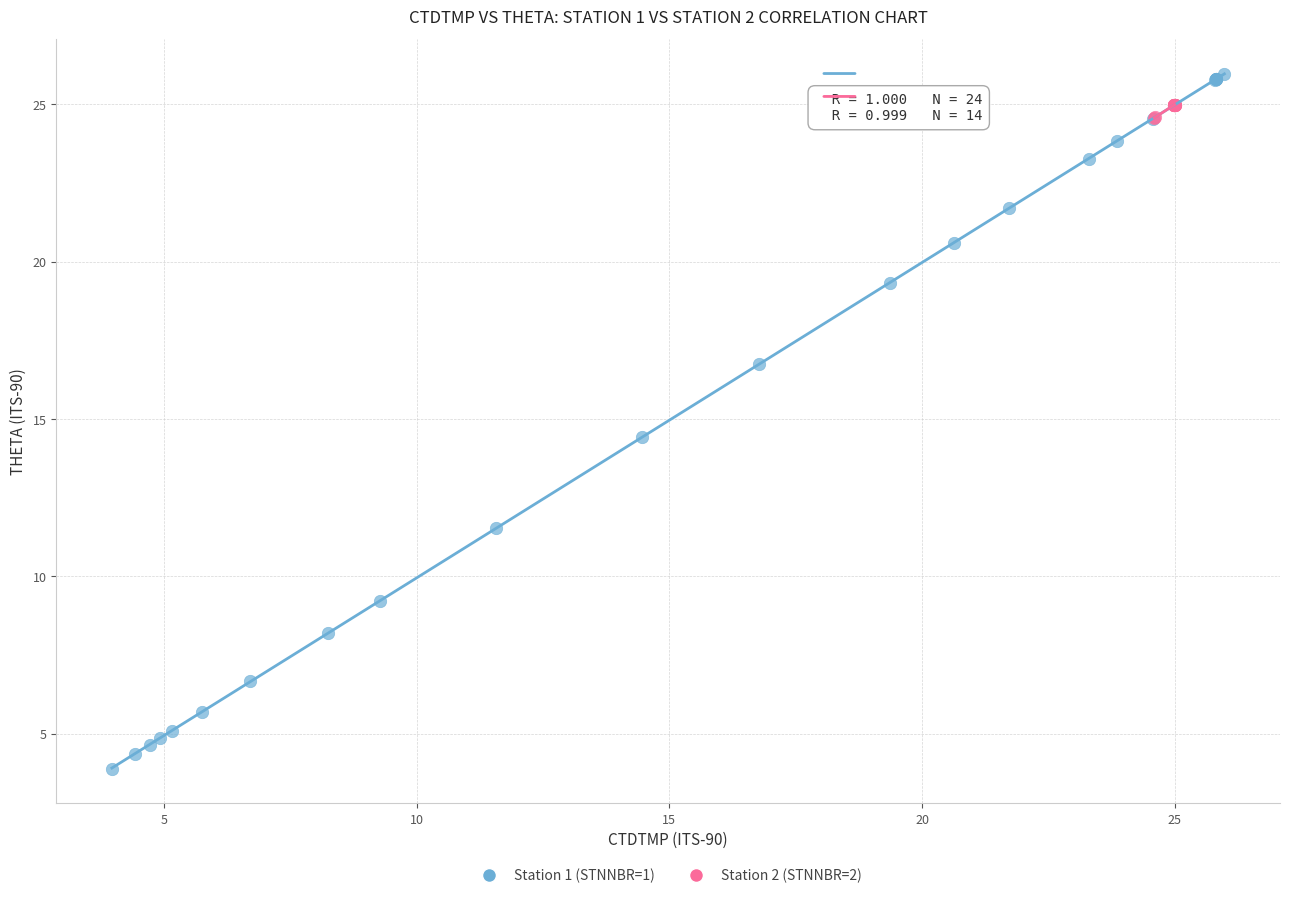

Which series has the largest Y range (max minus min)?

Station 1 (STNNBR=1)